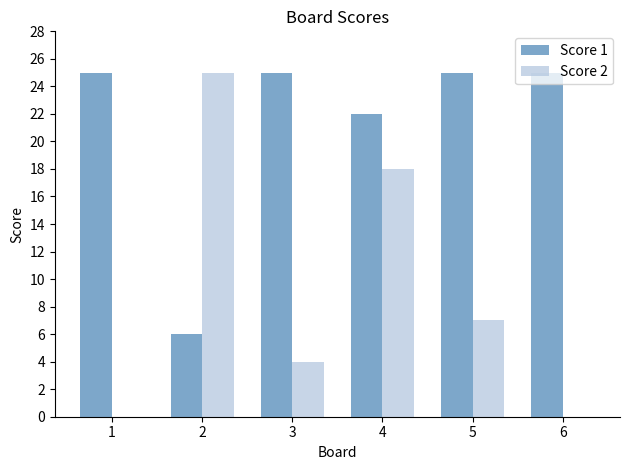

Reading left to right, transcribe all the data shown in this chart.

Score 1: 25	6	25	22	25	25
Score 2: 0	25	4	18	7	0